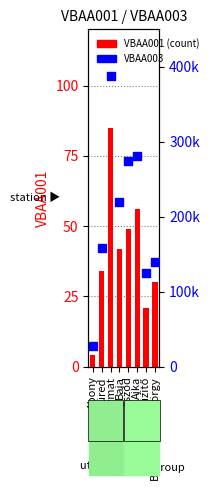

Which series has the largest total across all categories?

VBAA003